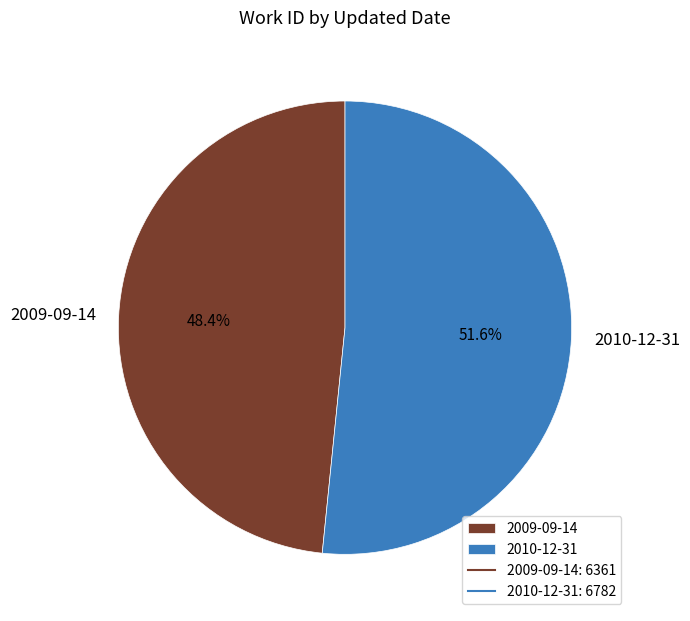

To the nearest percent, what is the combined percentage of 2010-12-31 and 2009-09-14?

100%